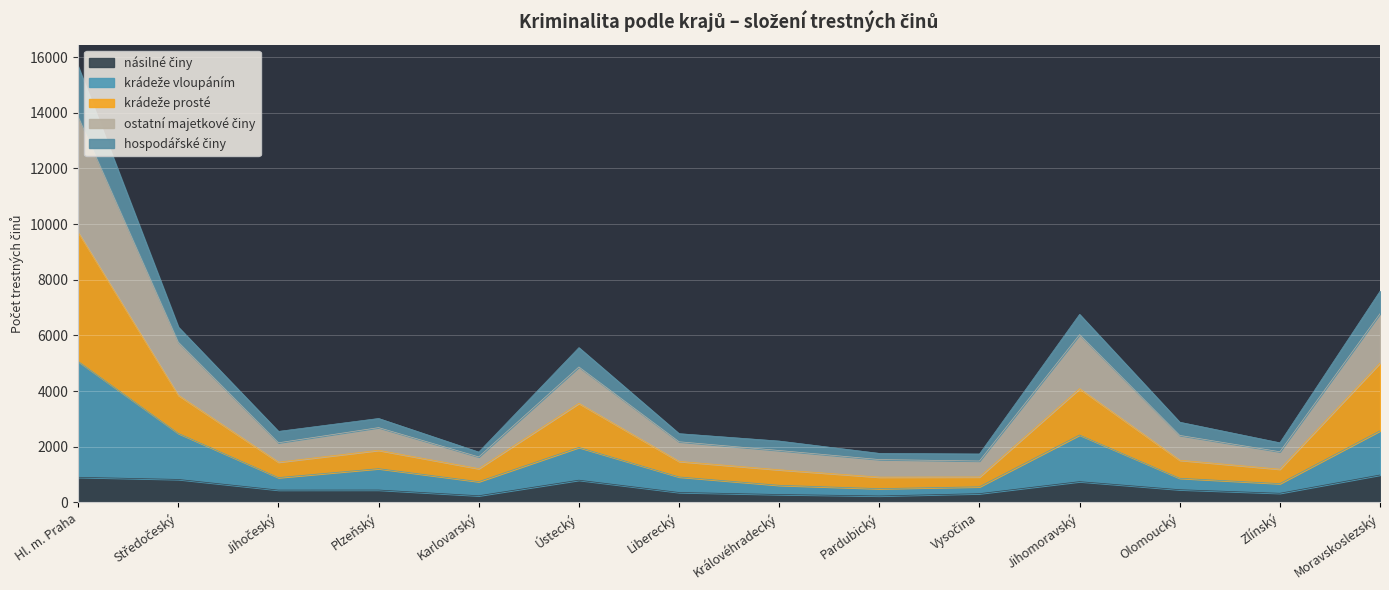

Where does the násilné činy series first go above 445?

Hl. m. Praha